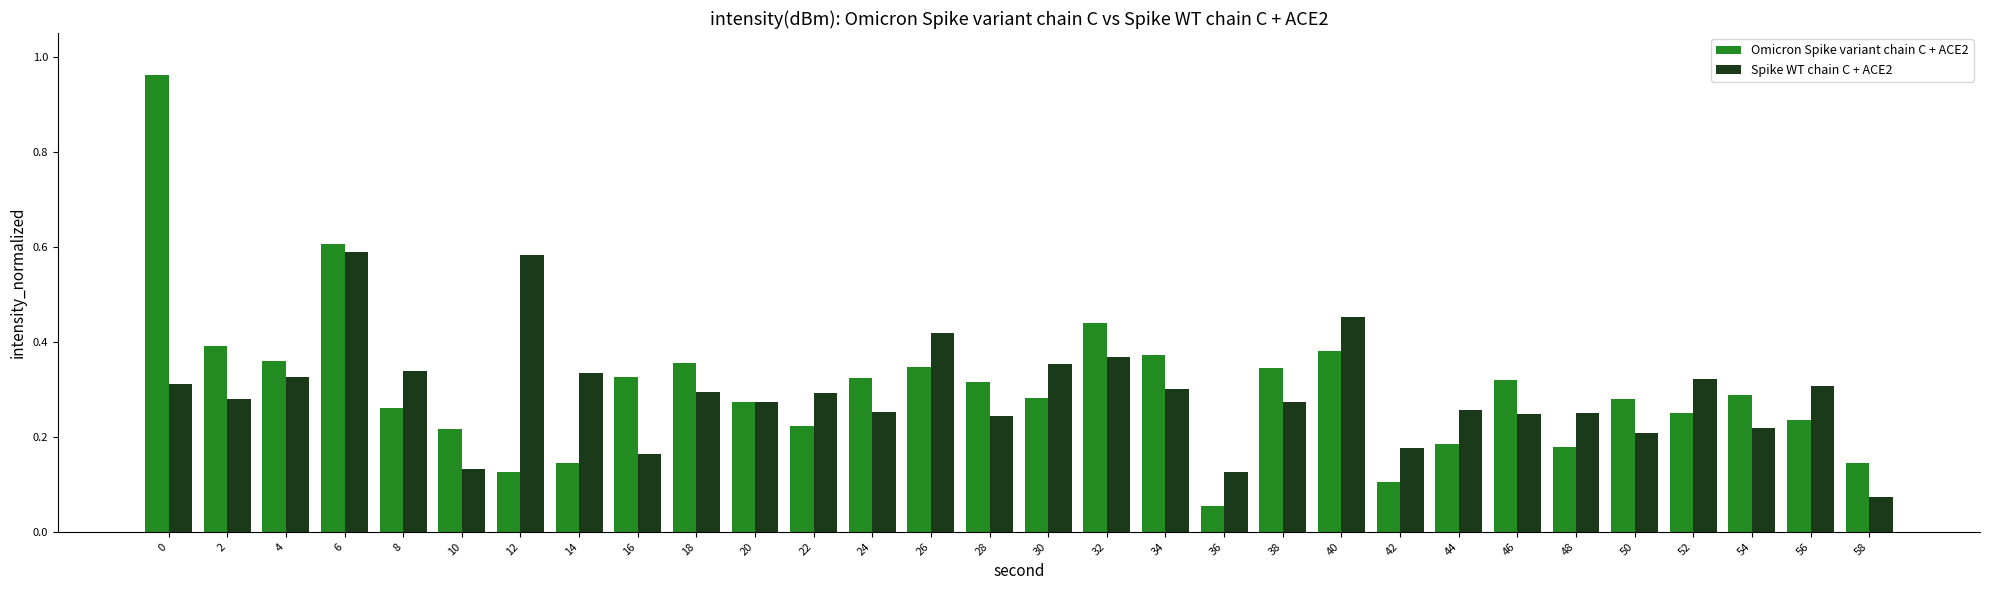

True or false: Omicron Spike variant chain C + ACE2 has a value of 0.2 at 10.

True